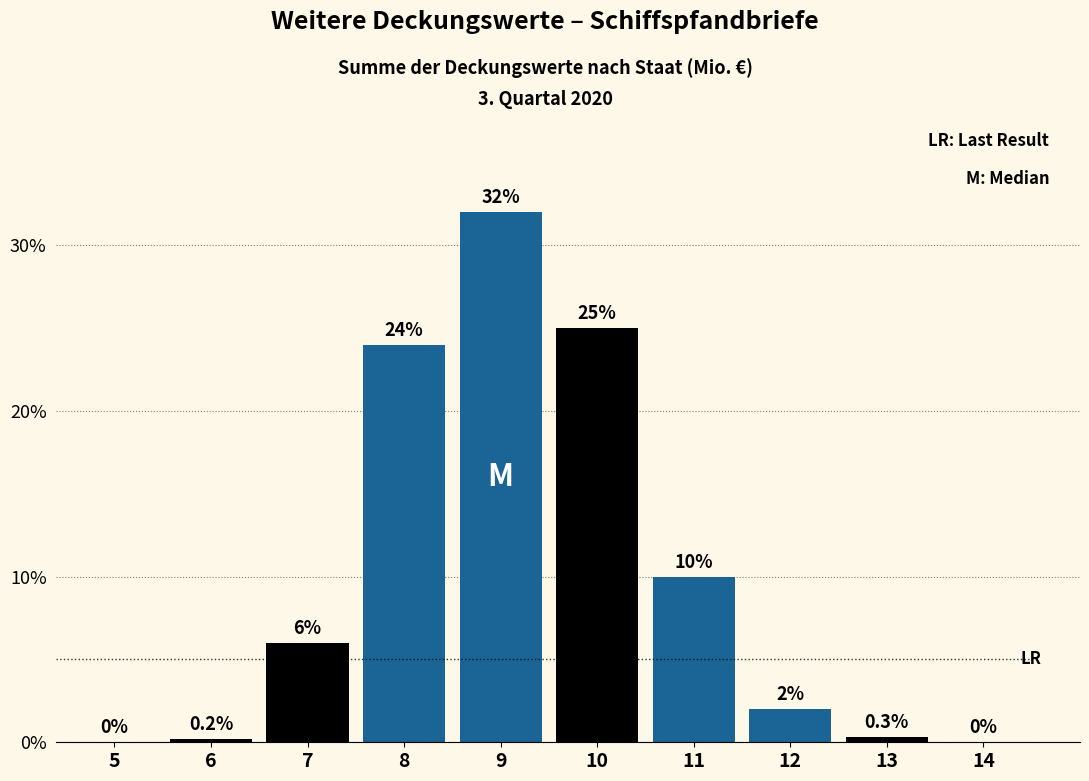

Reading left to right, what are all the values shown in this chart?

5=0.0	6=0.2	7=6.0	8=24.0	9=32.0	10=25.0	11=10.0	12=2.0	13=0.3	14=0.0